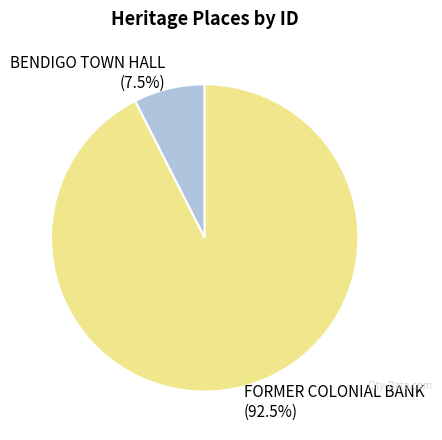

Which slice represents more than half of the pie?

FORMER COLONIAL BANK